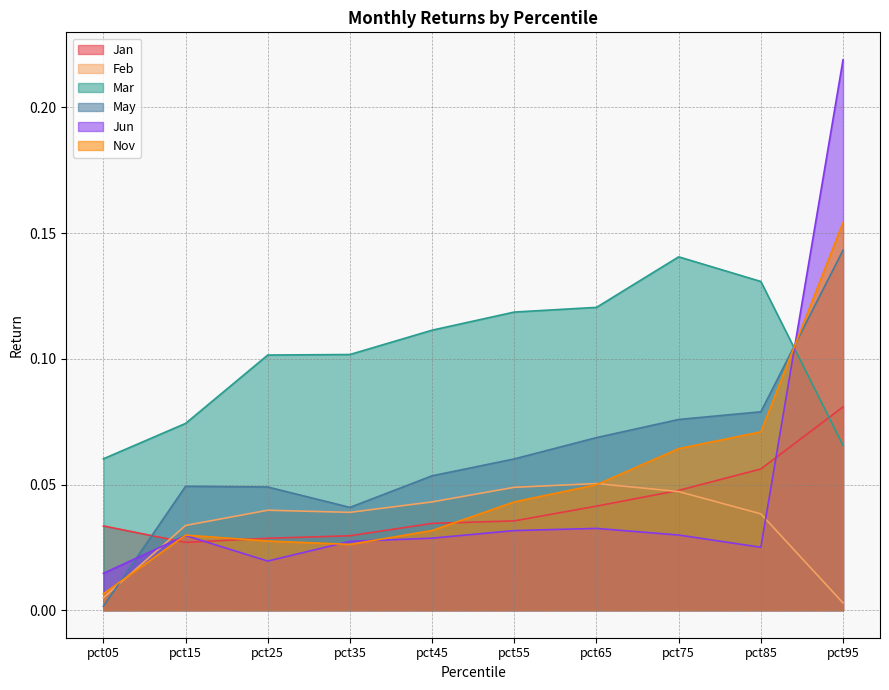

What is the average value of the Mar series?

0.1